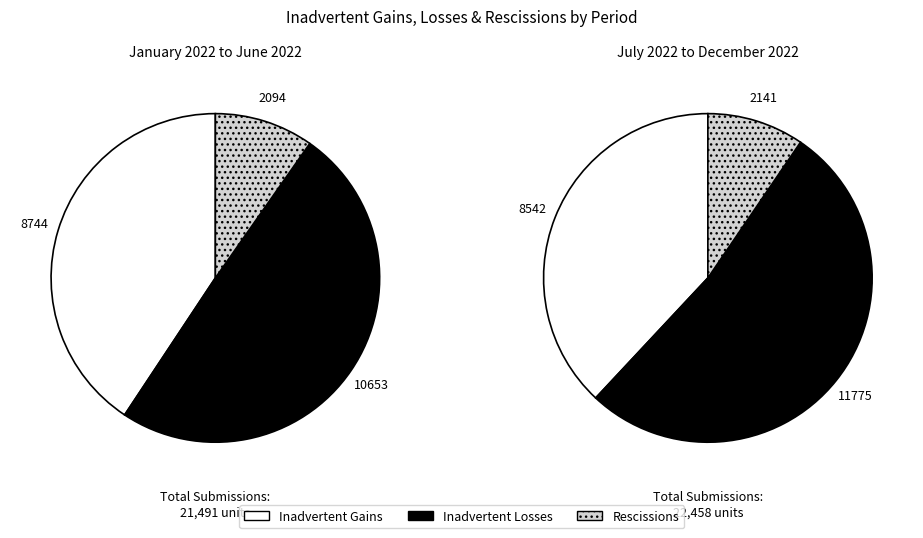

Does any single category account for the majority?

No